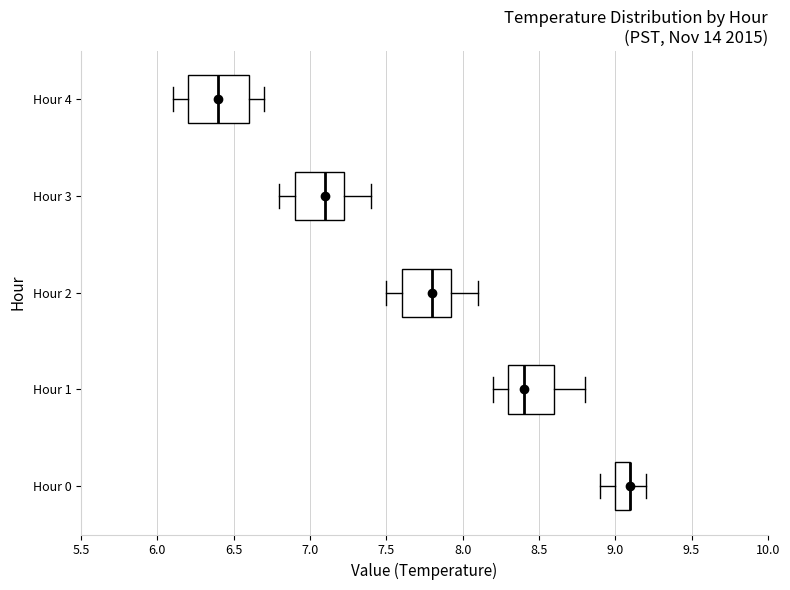

Where is the right edge of the box for Hour 3 on the x-axis? The values are not printed on the chart, so give them approximately, as read against the axis.

7.25